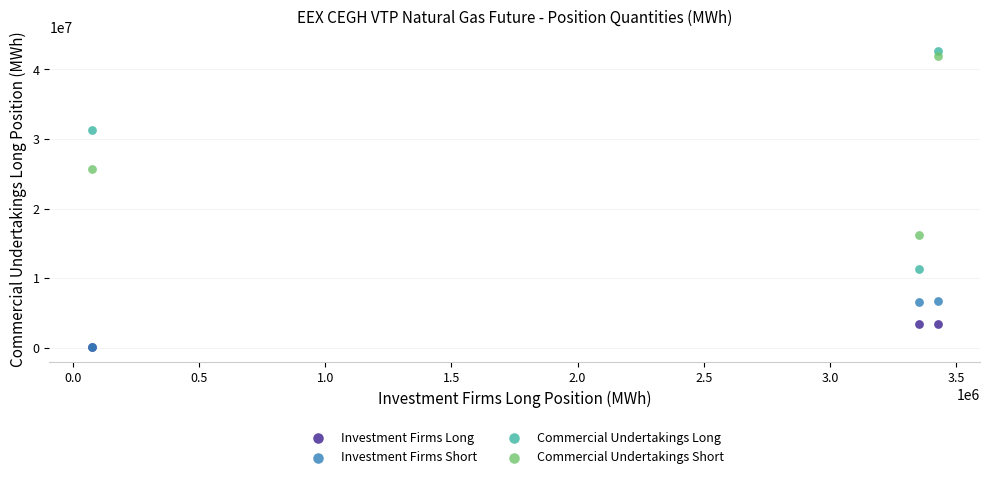

Across all series, what Y value is closest to 21333189?

25710751